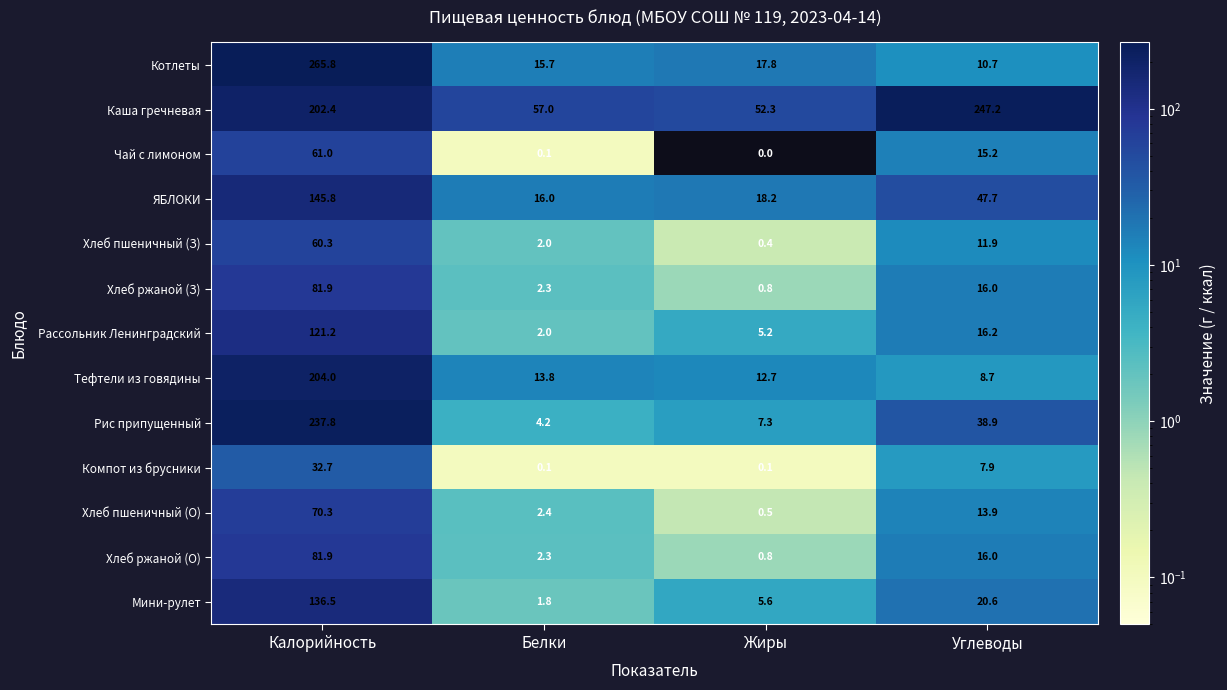

The Хлеб ржаной (З) series shows 2.3 at Белки. True or false?

True